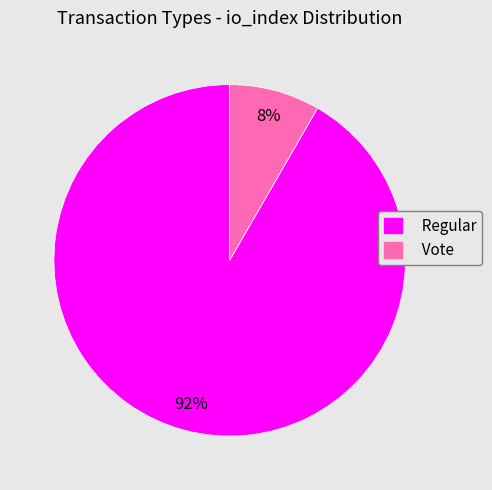

Is the sum of Regular and Vote greater than half?

Yes